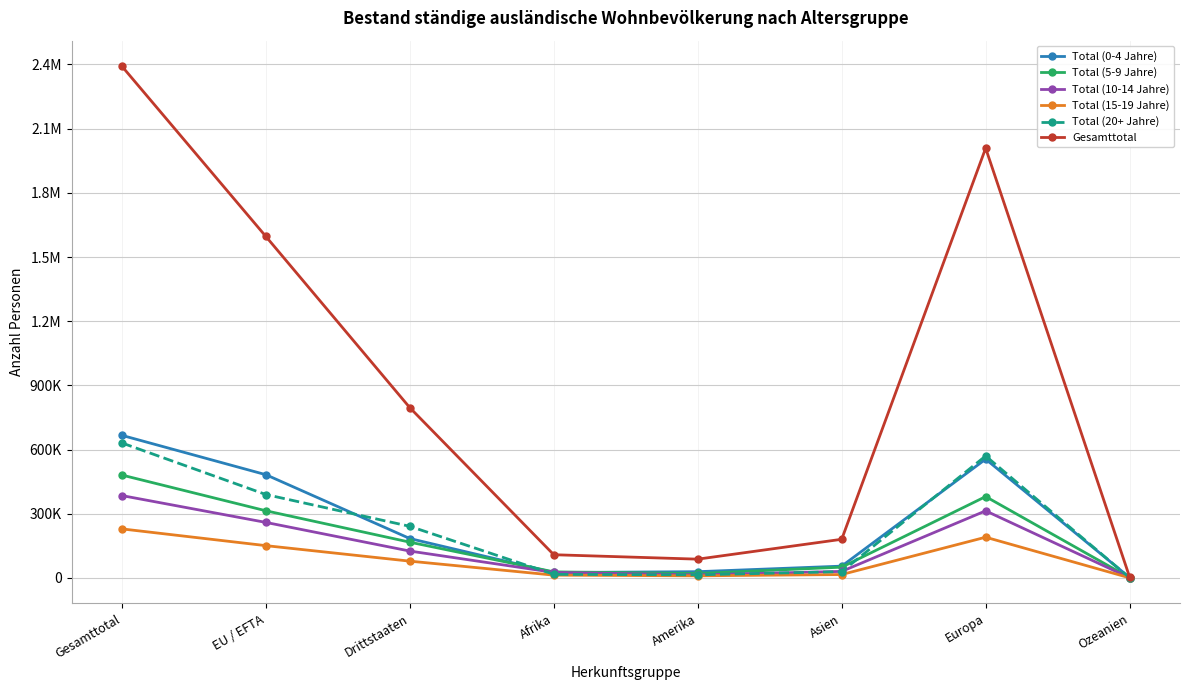

Does the chart have visible grid lines?

Yes